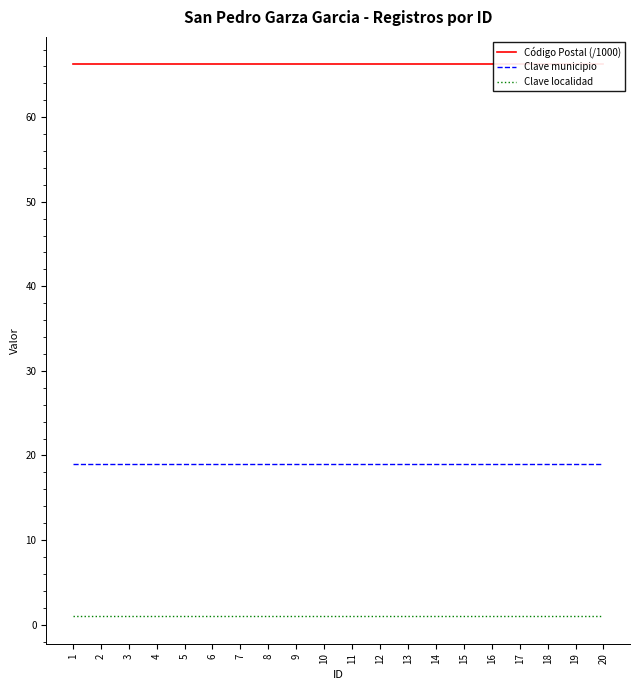

Where is Clave localidad nearest to the value 1?

1